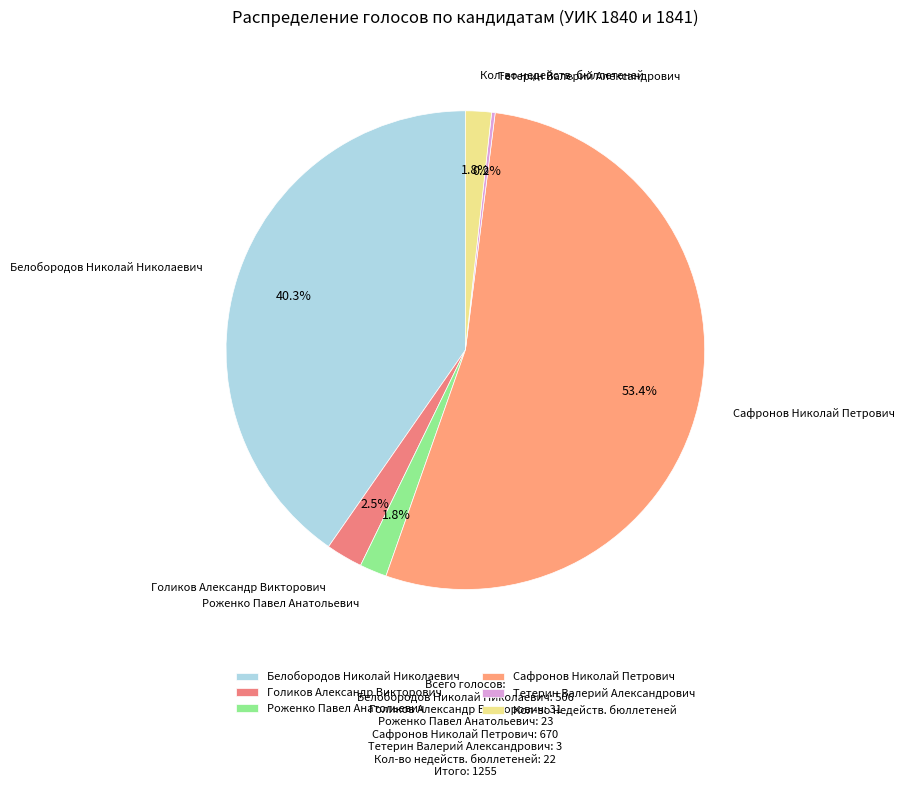

Which category accounts for the majority?

Сафронов Николай Петрович